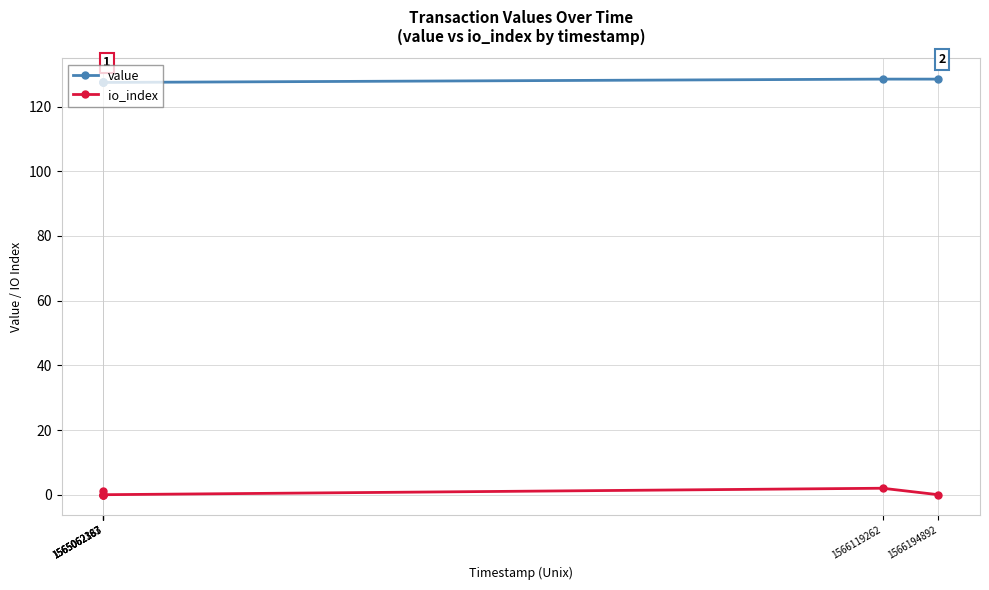

True or false: value and io_index cross at least once.

False